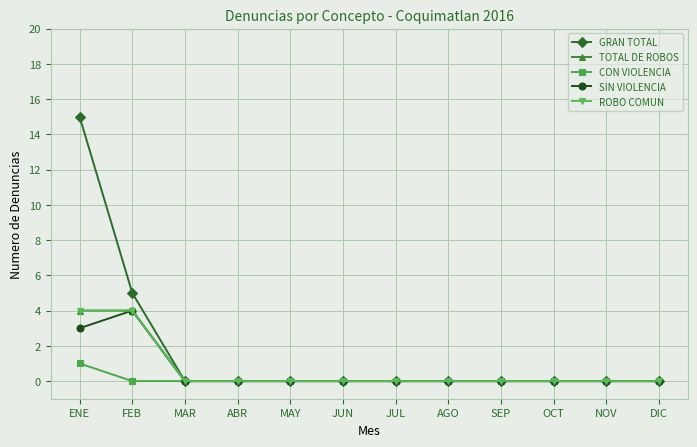

Reading left to right, transcribe all the data shown in this chart.

GRAN TOTAL: 15	5	0	0	0	0	0	0	0	0	0	0
TOTAL DE ROBOS: 4	4	0	0	0	0	0	0	0	0	0	0
CON VIOLENCIA: 1	0	0	0	0	0	0	0	0	0	0	0
SIN VIOLENCIA: 3	4	0	0	0	0	0	0	0	0	0	0
ROBO COMUN: 4	4	0	0	0	0	0	0	0	0	0	0